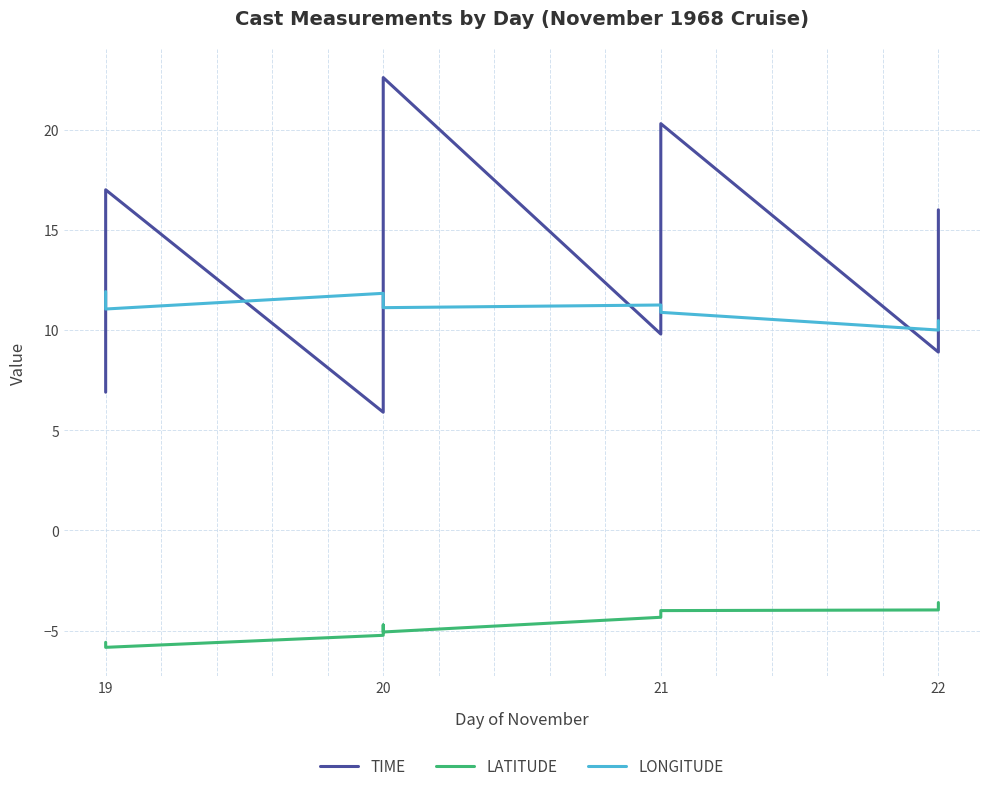

Reading left to right, list all the values displayed in this chart.

TIME: 6.9	9.1	12.6	17.0	5.9	10.6	11.6	13.3	17.2	19.7	22.6	9.8	20.3	8.9	10.9	13.8	16.0
LATITUDE: -5.6	-5.7	-5.8	-5.8	-5.2	-4.7	-4.8	-4.8	-4.9	-5.0	-5.1	-4.3	-4.0	-4.0	-3.9	-3.7	-3.6
LONGITUDE: 11.9	11.7	11.4	11.1	11.8	11.8	11.7	11.7	11.4	11.3	11.1	11.2	10.9	10.0	10.2	10.3	10.5